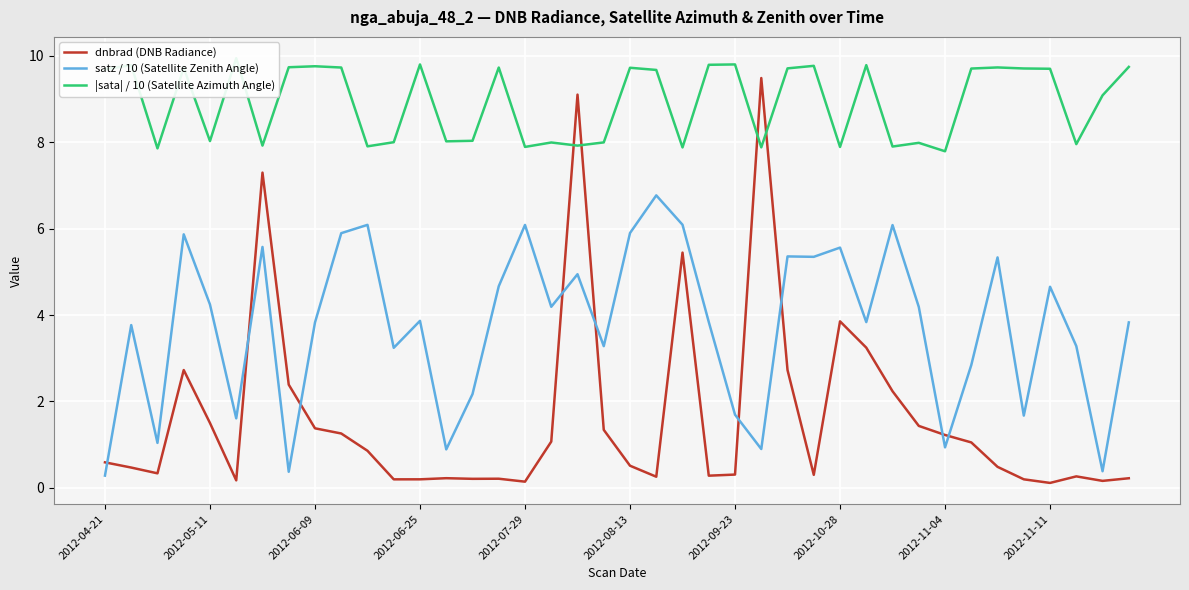

In |sata| / 10 (Satellite Azimuth Angle), how many points are lower than both neighbors (excluding endpoints)?

13